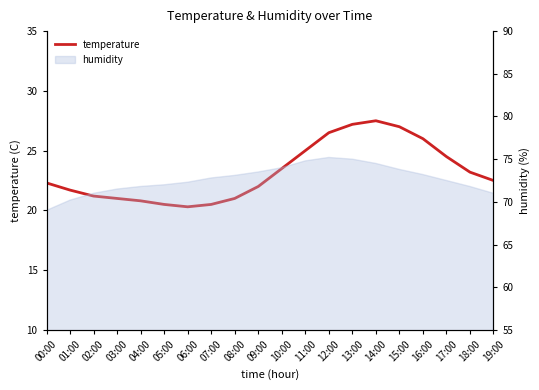

The value at 11:00 is 25.0. True or false?

True